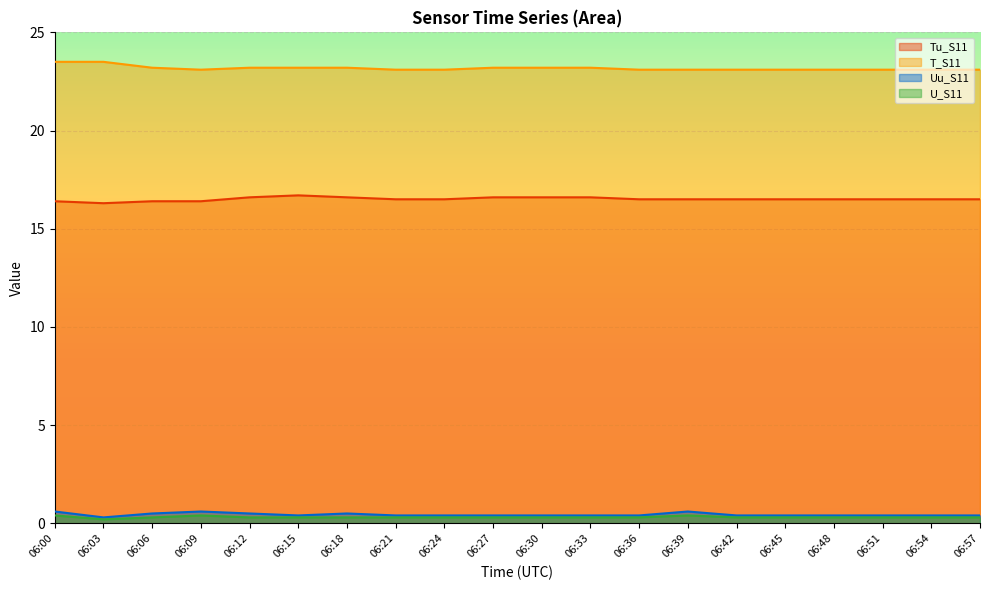

Which series changed the most between 06:48 and 06:51?

Uu_S11